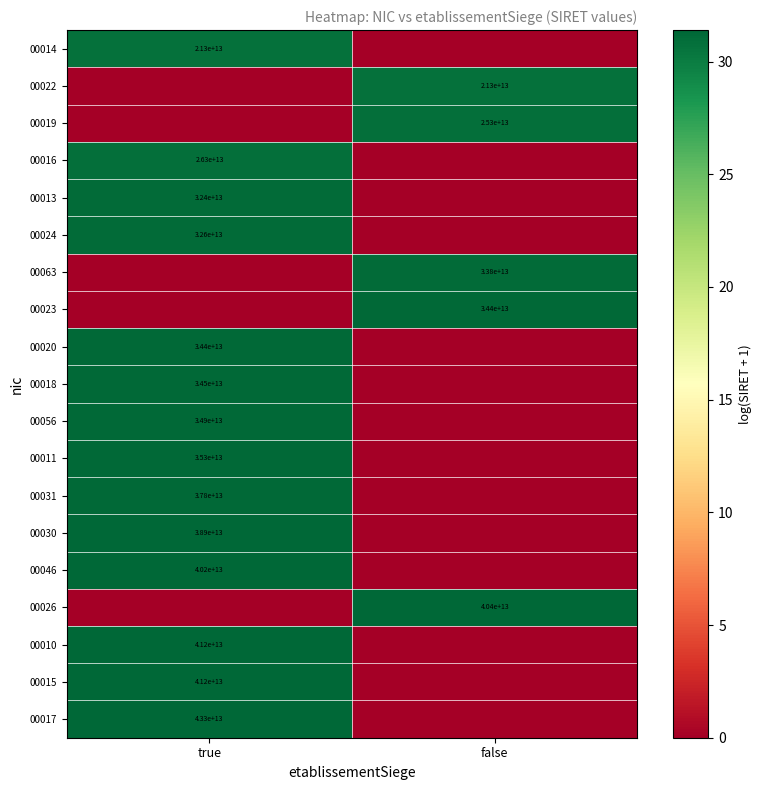

Is it true that 00015 equals 70969855362205 at true?

False